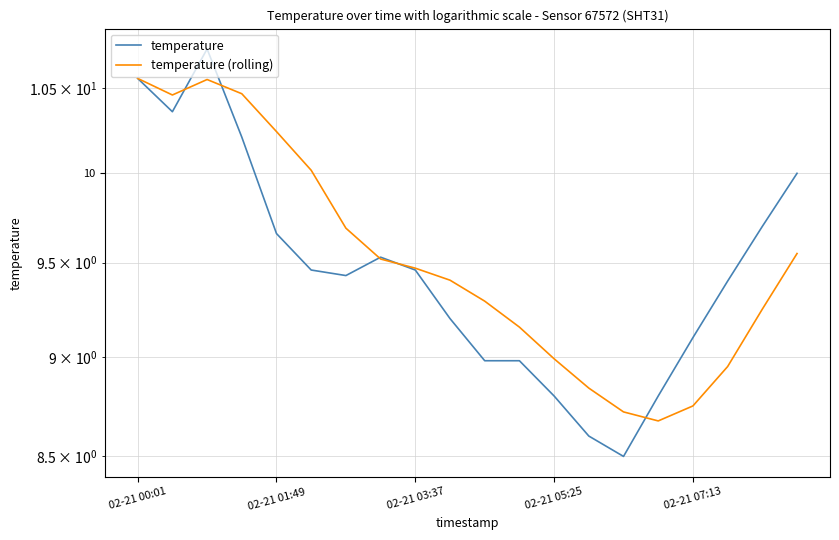

Reading right to left, list all the values displayed in this chart.

temperature: 10.0	9.7	9.4	9.1	8.8	8.5	8.6	8.8	9.0	9.0	9.2	9.5	9.5	9.4	9.5	9.7	10.2	10.7	10.4	10.6
temperature (rolling): 9.6	9.2	8.9	8.8	8.7	8.7	8.8	9.0	9.2	9.3	9.4	9.5	9.5	9.7	10.0	10.2	10.5	10.6	10.5	10.6